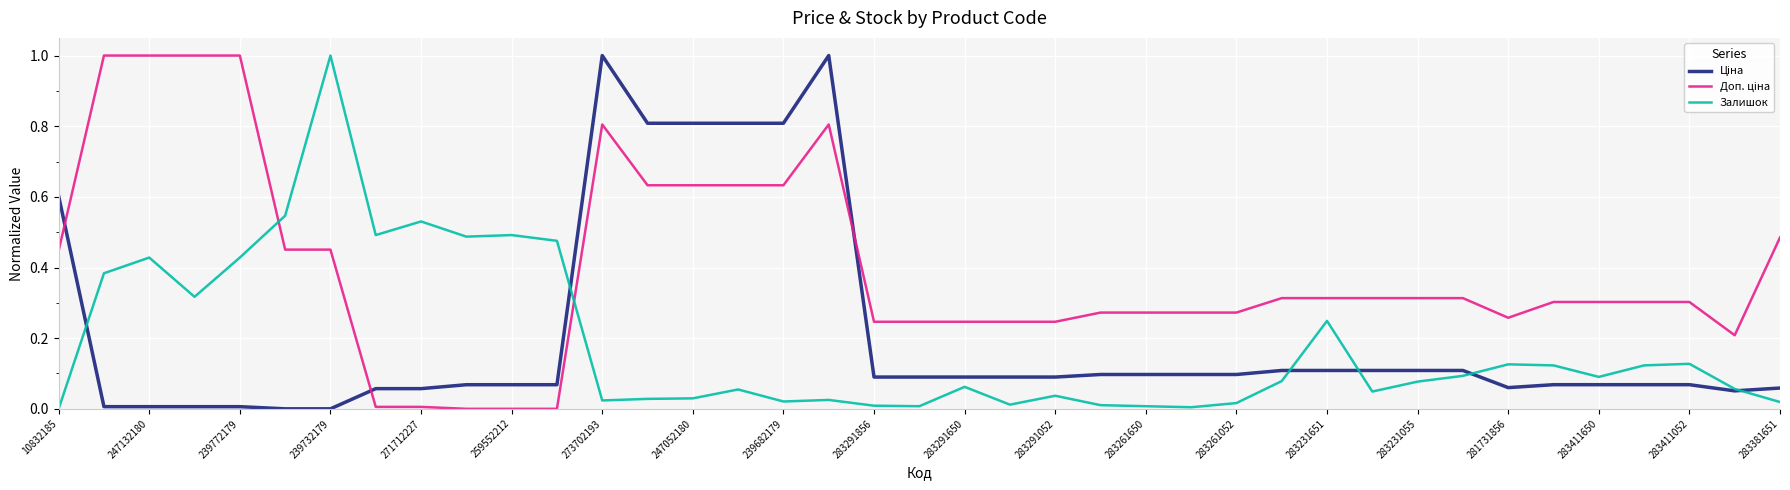

How many times do Залишок and Ціна cross each other?

6